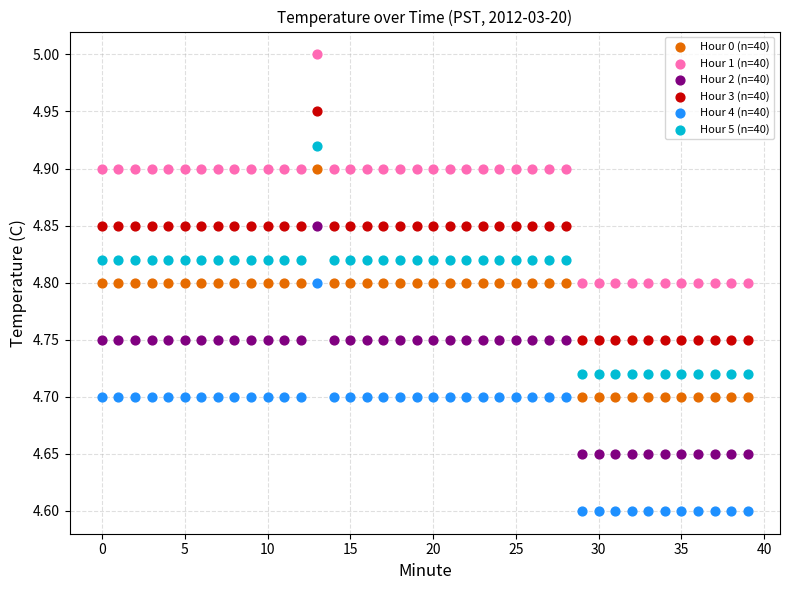

Which series contains the lowest Y value?

Hour 4 (n=40)